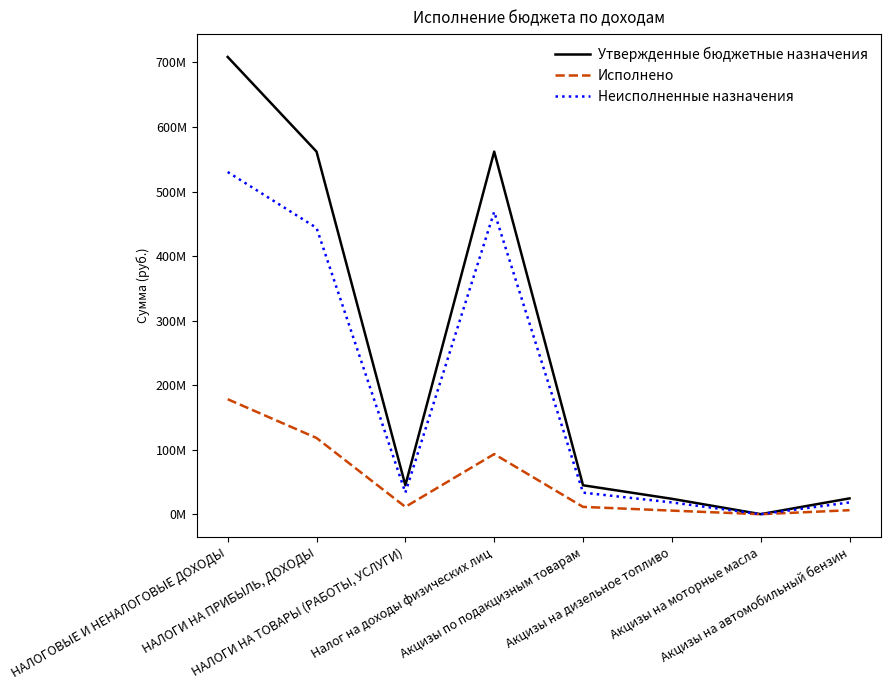

True or false: Исполнено has more than 1 interior local peaks.

False